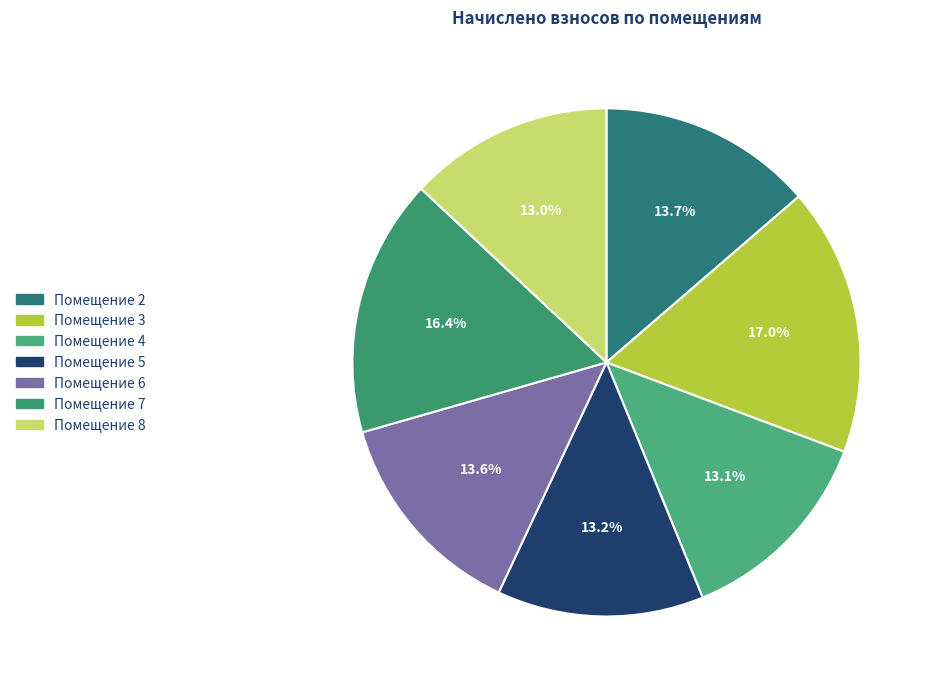

Which slice is the smallest?

8